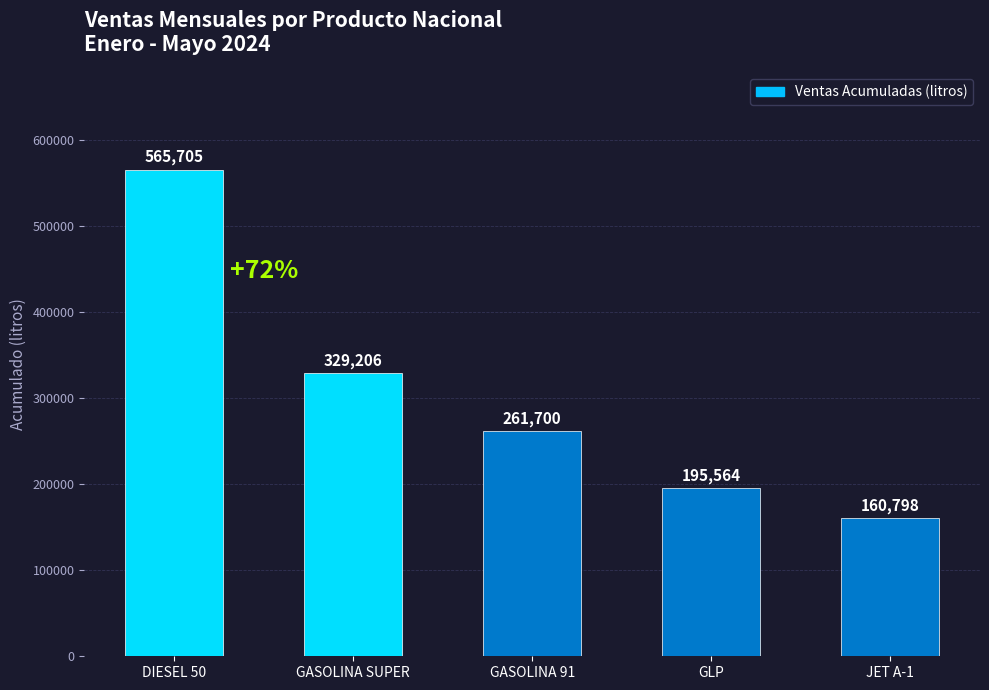

Rank the categories by value from lowest to highest.

JET A-1, GLP, GASOLINA 91, GASOLINA SUPER, DIESEL 50